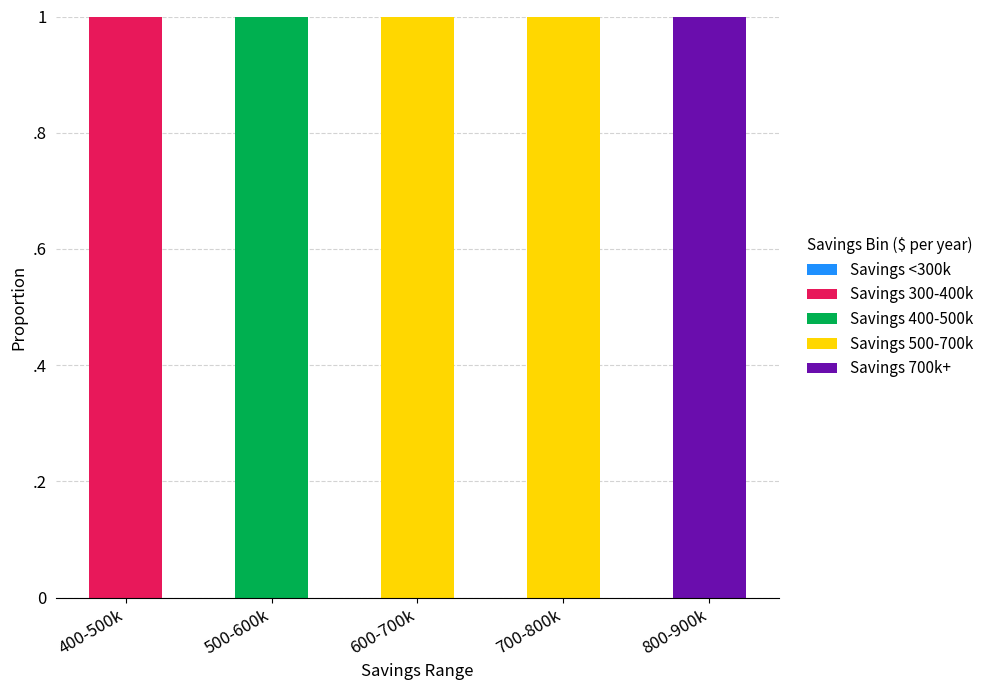

Are the bars horizontal?

No